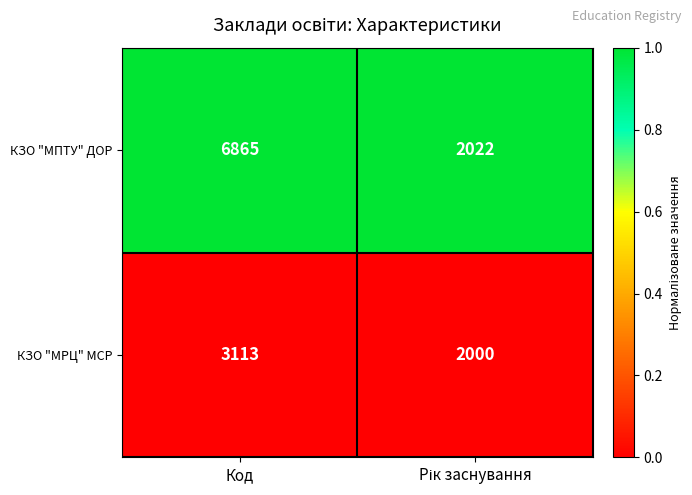

What is the spread (max minus min) of values at Код?

3752